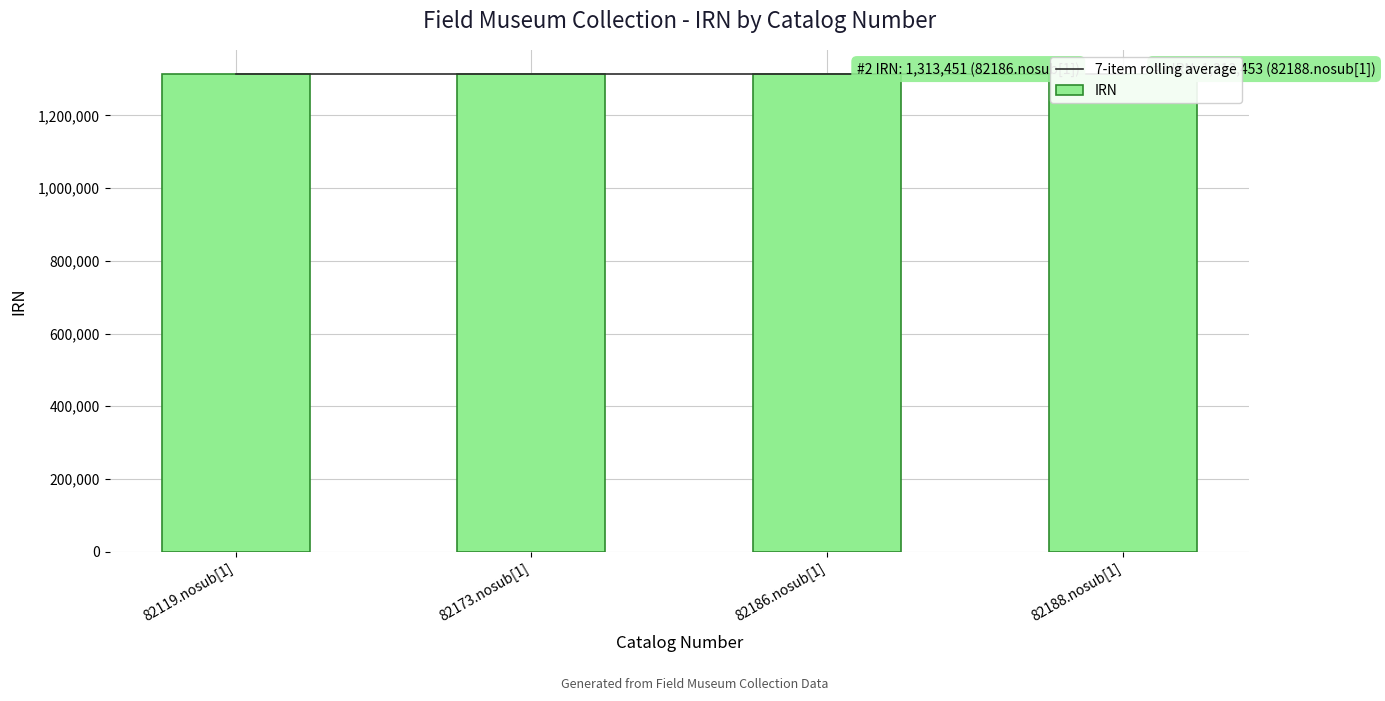

Does the chart contain stacked bars?

No